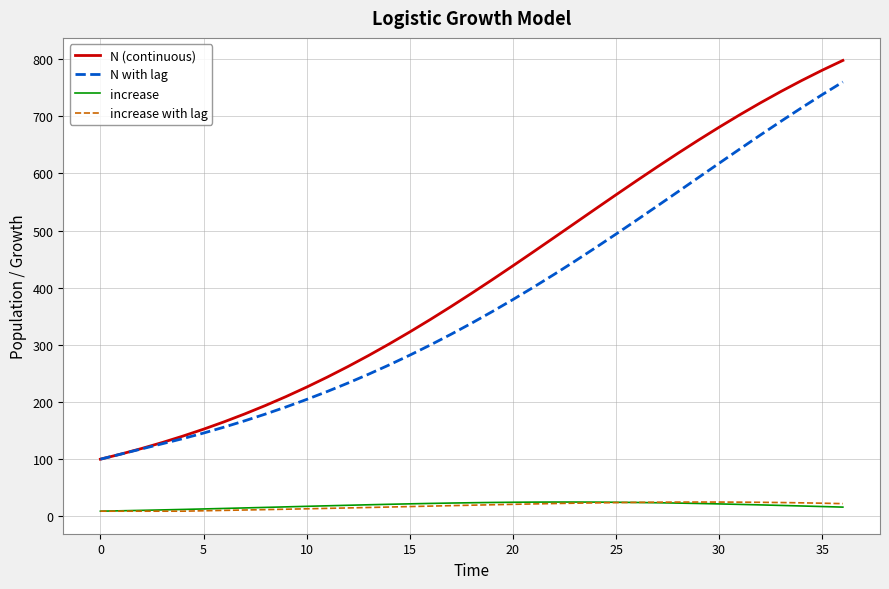

True or false: increase with lag and N with lag intersect in this chart.

False